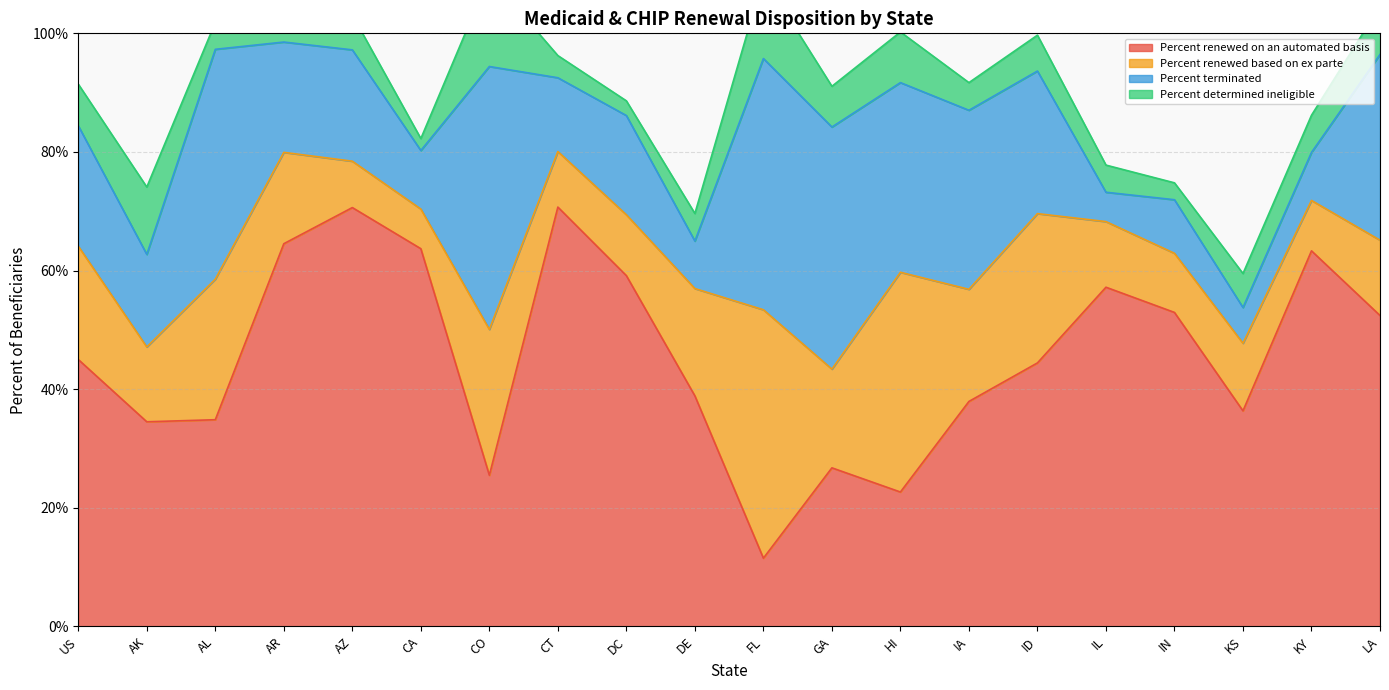

List the labels in order of Percent renewed on an automated basis value, largest first.

CT, AZ, AR, CA, KY, DC, IL, IN, LA, US, ID, DE, IA, KS, AL, AK, GA, CO, HI, FL